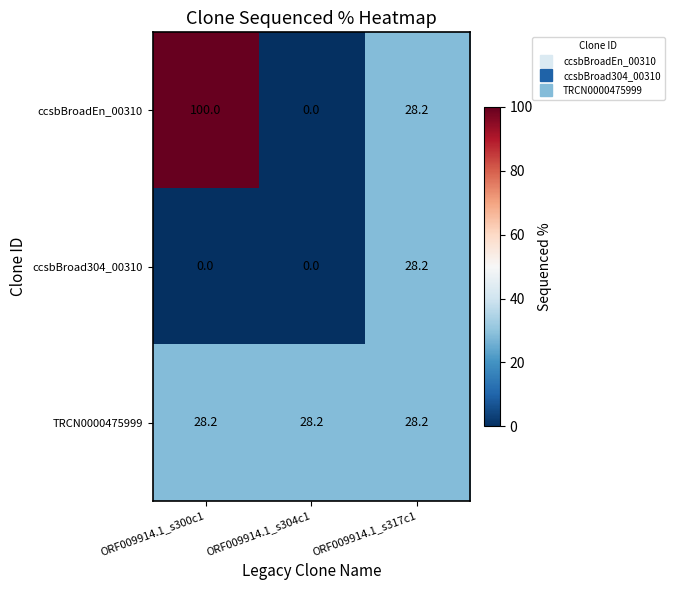

What is the total value across all series at ORF009914.1_s300c1?

128.2